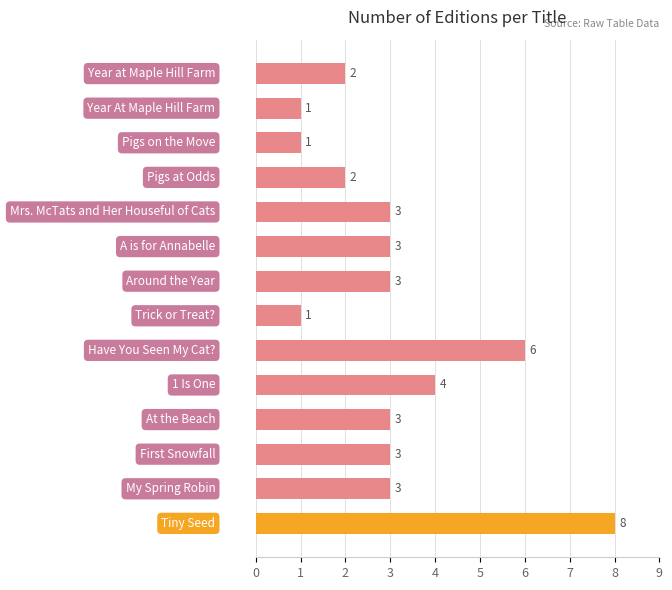

What is the sum of all values?

43